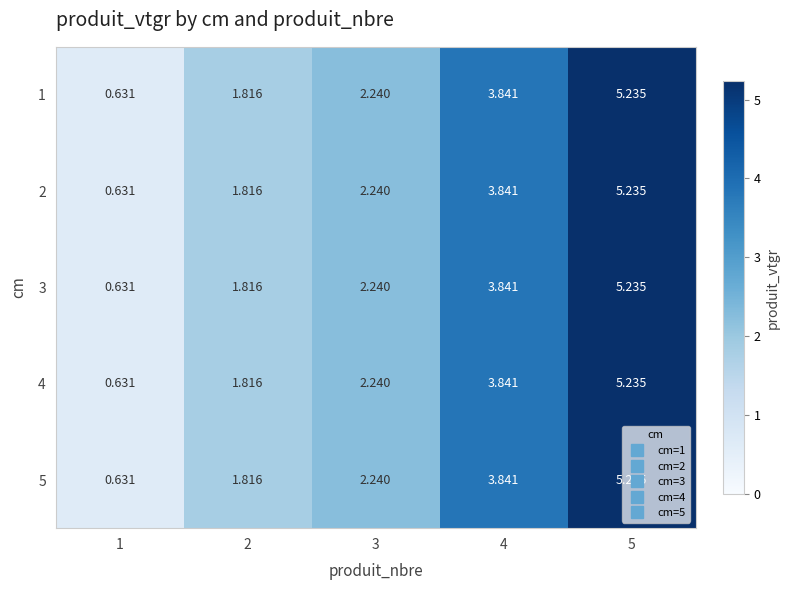

Is the value of 4 at 5 greater than the value of 1 at 2?

Yes